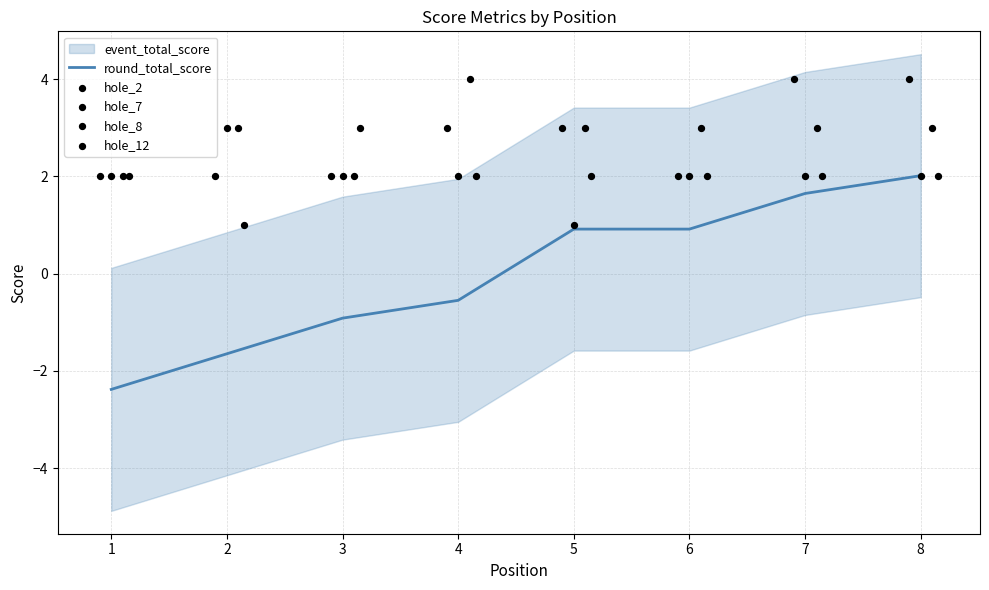

Which category has the highest value in the round_total_score series?

8